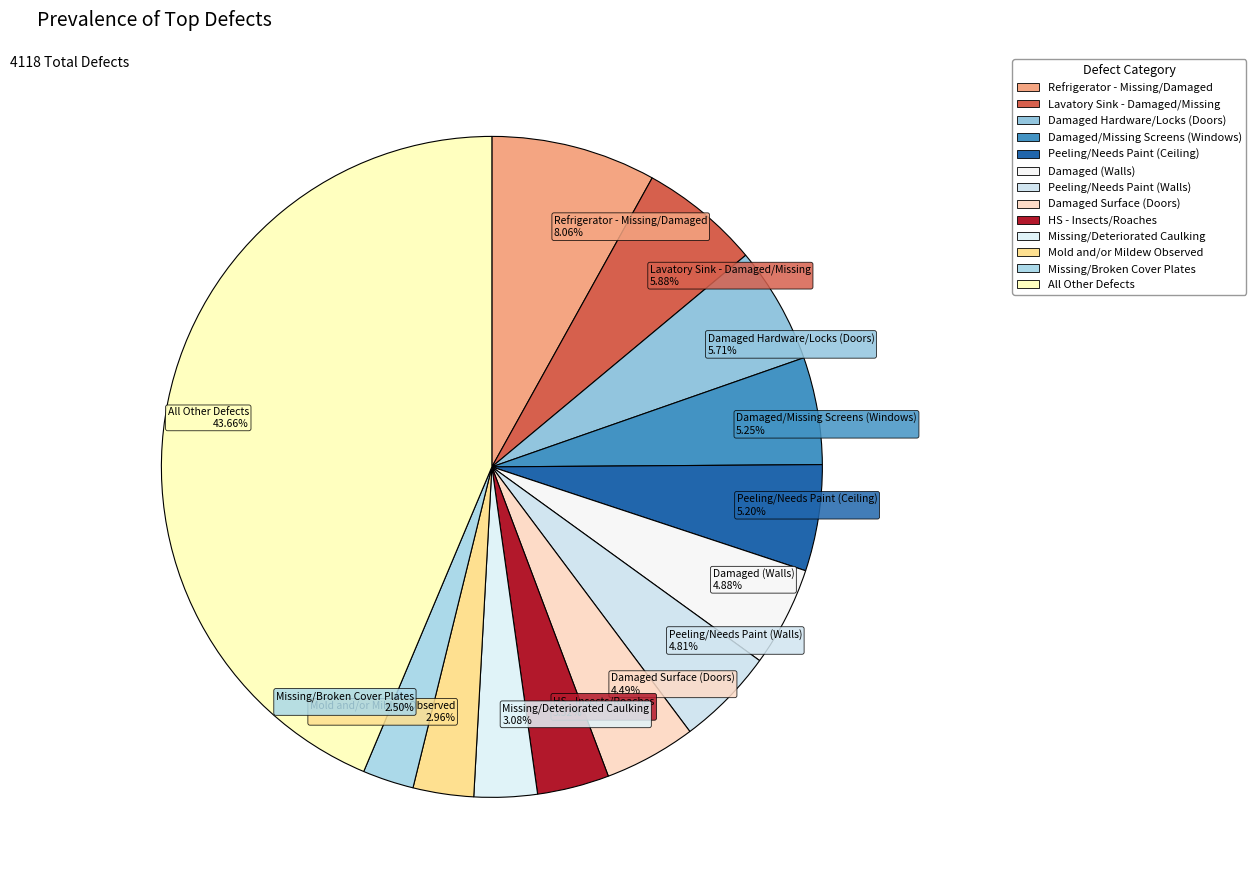

Count the number of slices in the pie.

13